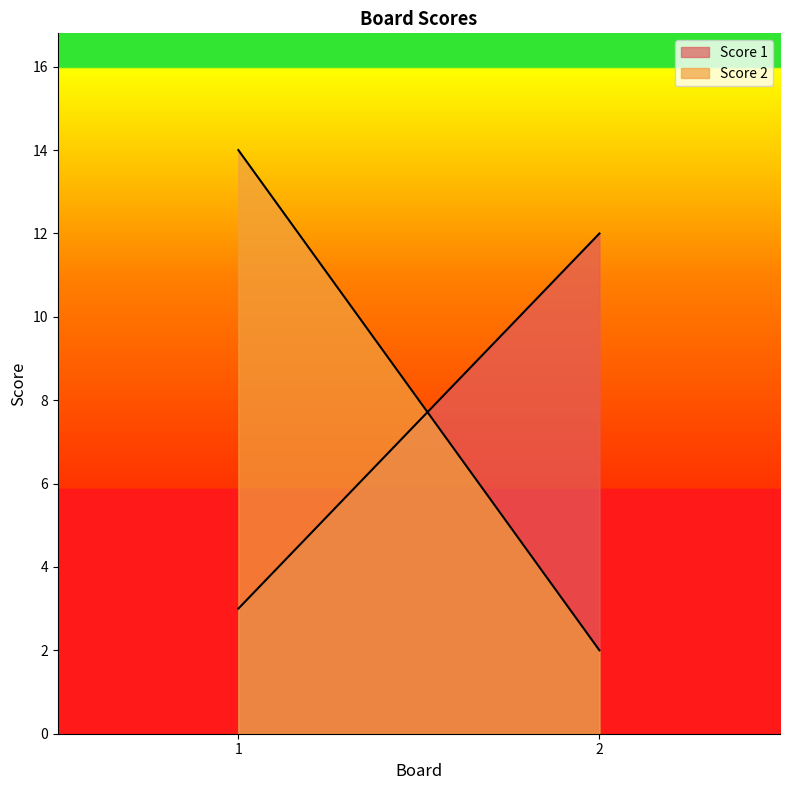

What is the total value across all series at 2?

14